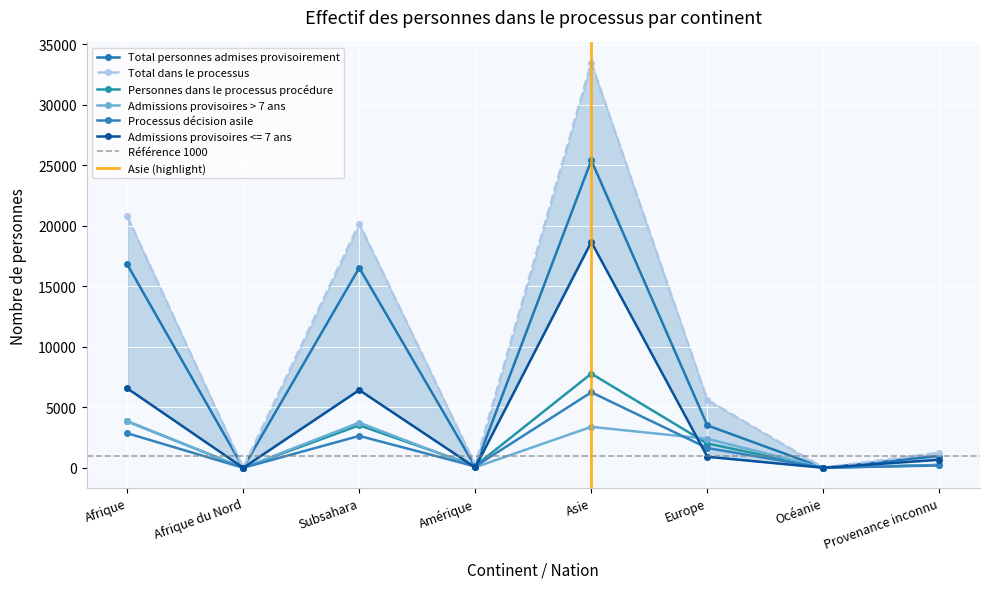

What is the difference between the Processus décision asile values at Amérique and Subsahara?

2521